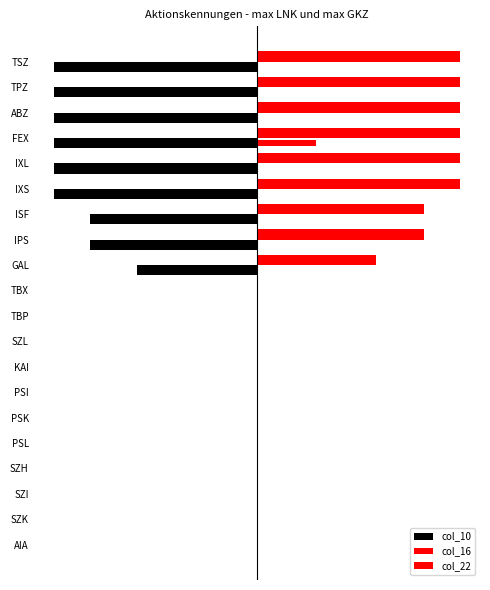

What is the maximum value shown in the chart?

85